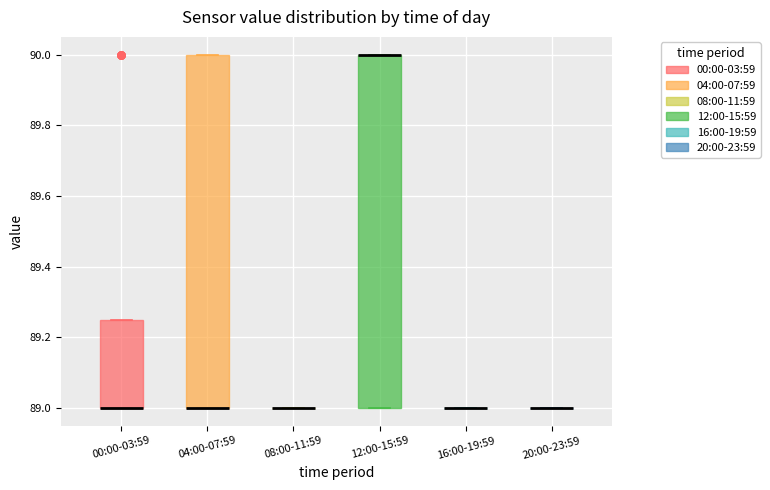

Reading left to right, transcribe this box plot: for each box, give where its median line is, the range the box spans, and where its two whiskers end, as read against the y-axis. The values are not printed on the chart, so give them approximately, as read against the axis.

00:00-03:59: median 89.00 (drawn on the box's lower edge), box 89.00 to 89.26, whiskers 89.00 to 89.26
04:00-07:59: median 89.00 (drawn on the box's lower edge), box 89.00 to 90.00, whiskers 89.00 to 90.00
08:00-11:59: box collapsed to a line at 89.00, whiskers 89.00 to 89.00
12:00-15:59: median 90.00 (drawn on the box's upper edge), box 89.00 to 90.00, whiskers 89.00 to 90.00
16:00-19:59: box collapsed to a line at 89.00, whiskers 89.00 to 89.00
20:00-23:59: box collapsed to a line at 89.00, whiskers 89.00 to 89.00